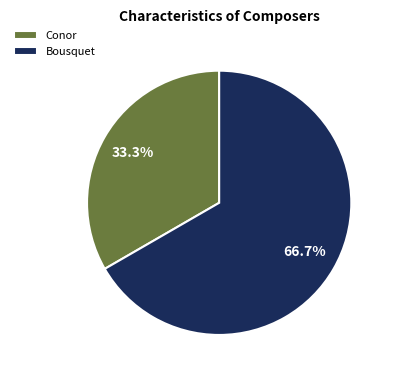

Rank the categories by value from lowest to highest.

Conor, Bousquet